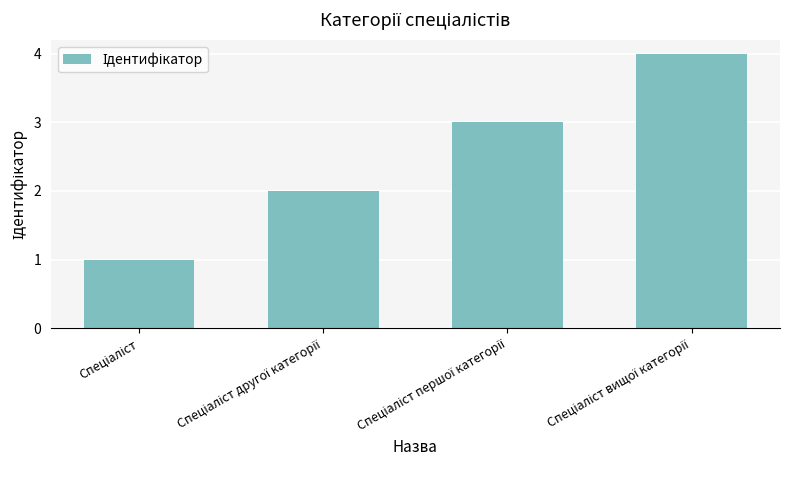

What is the difference between the second highest and second lowest values?

1